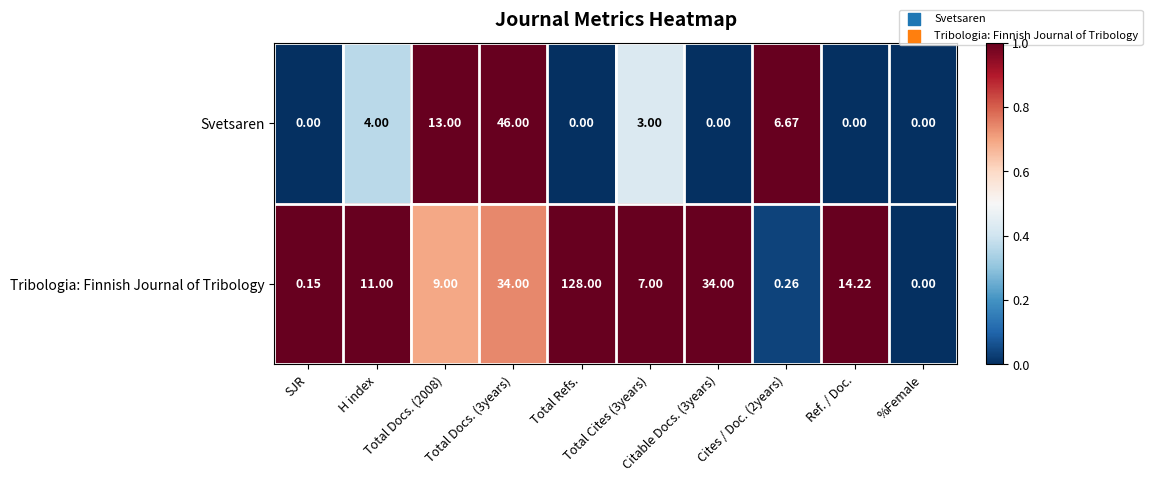

How many data points does each series have?

10